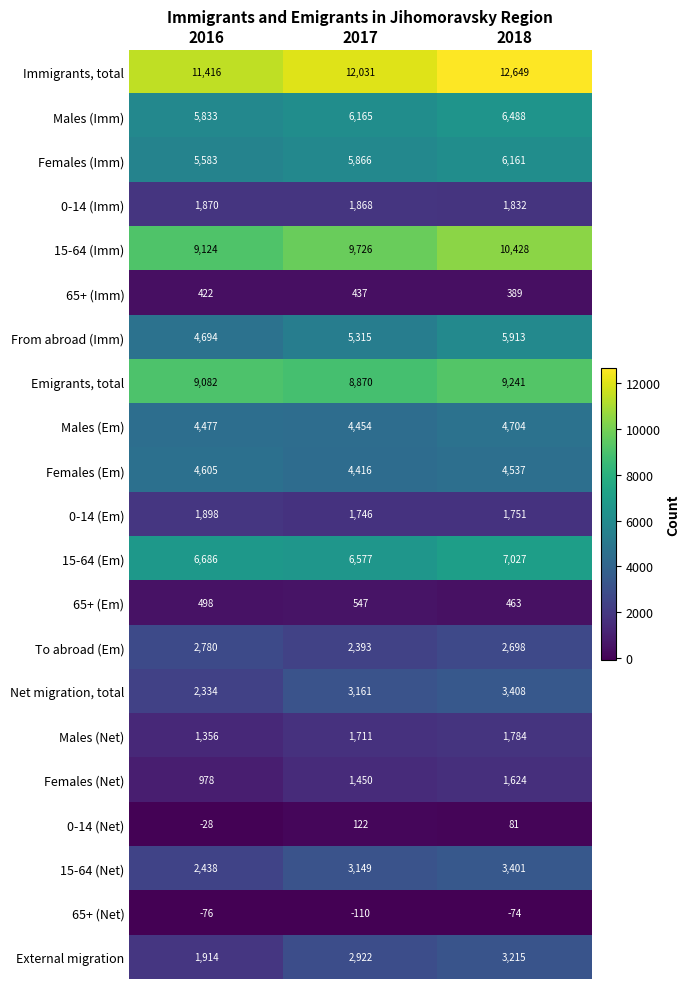

How many categories are shown in the chart?

3